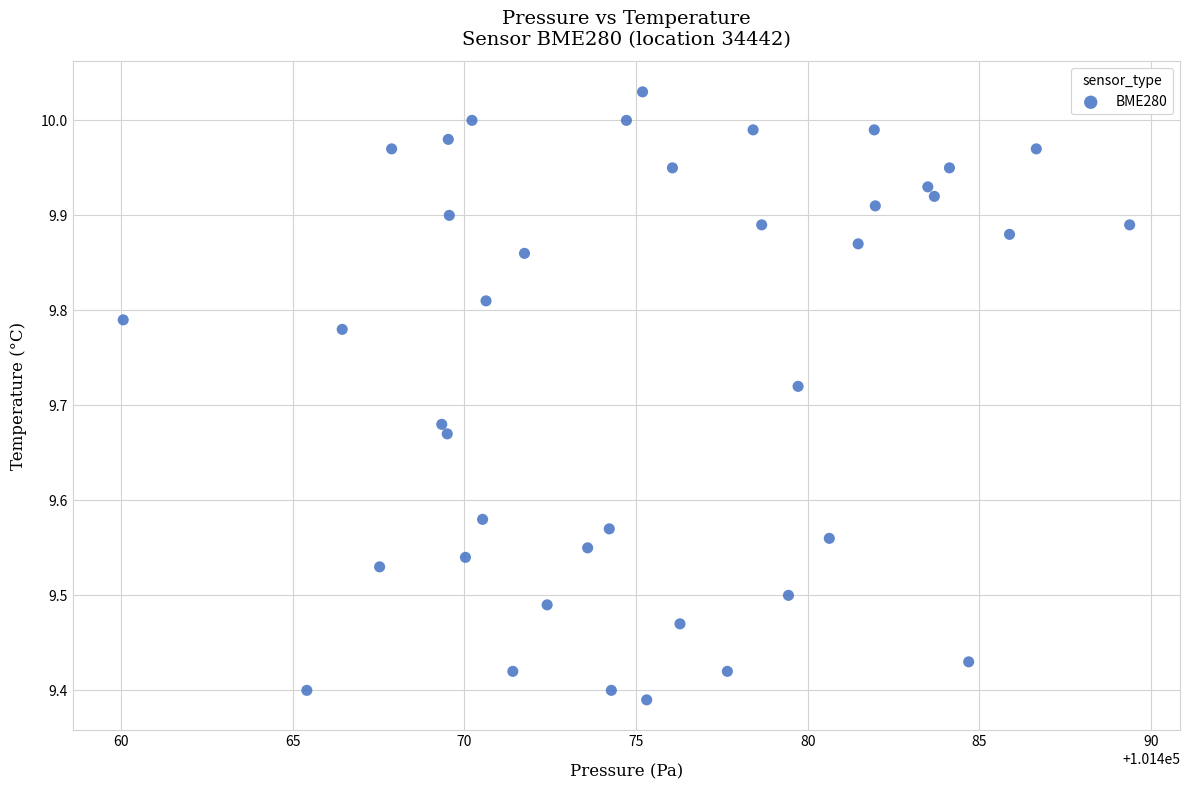

What is the range of X values (max minus min)?

29.3